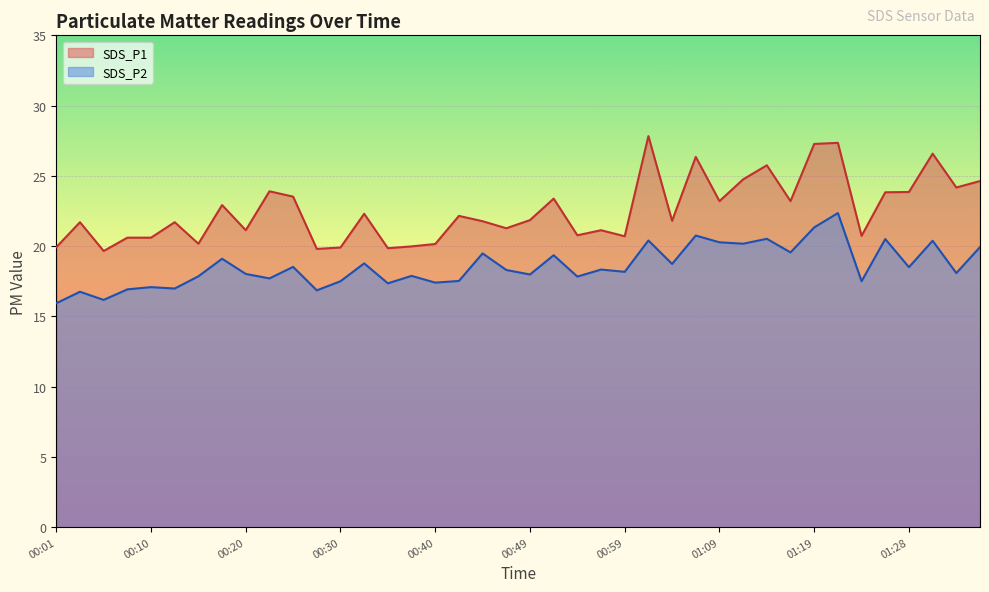

True or false: SDS_P2 and SDS_P1 intersect in this chart.

False